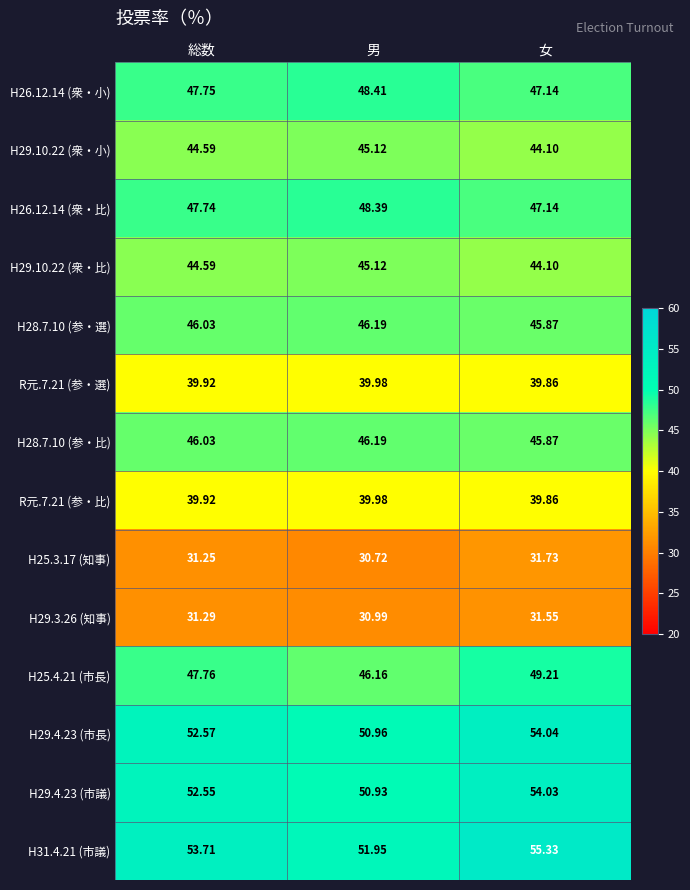

At which category is the sum across all series the highest?

女